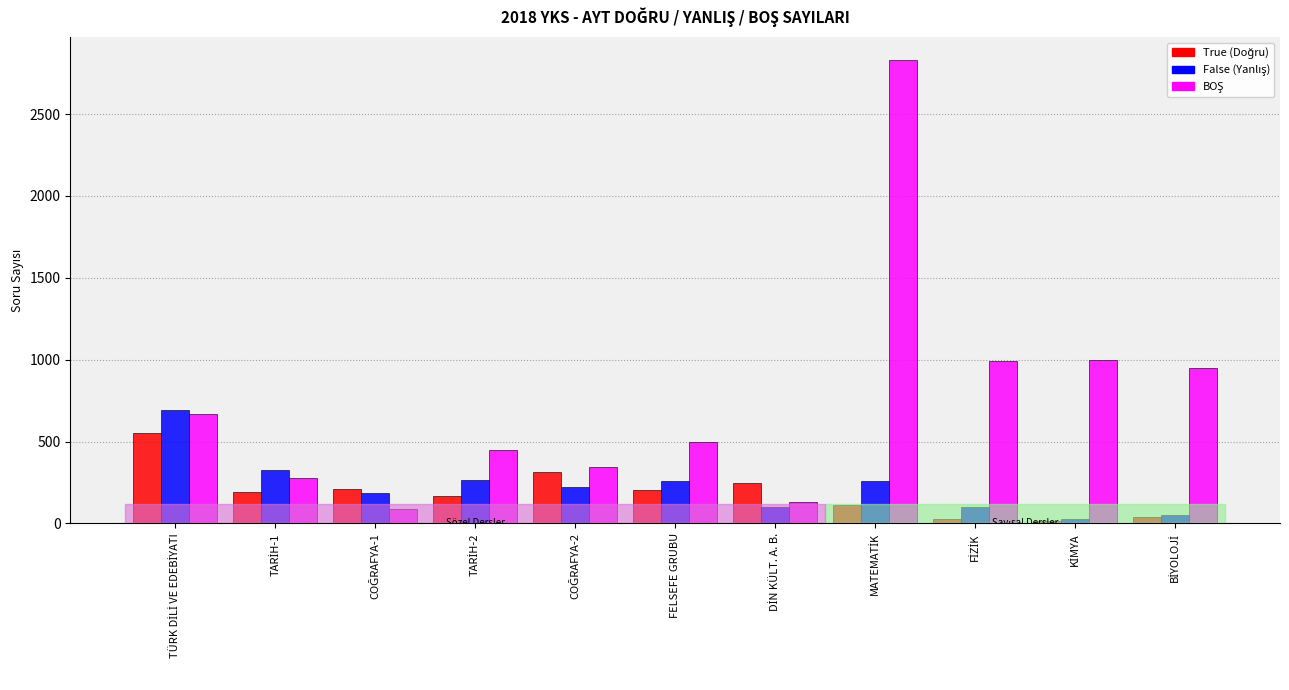

What is the spread (max minus min) of values at FELSEFE GRUBU?

294